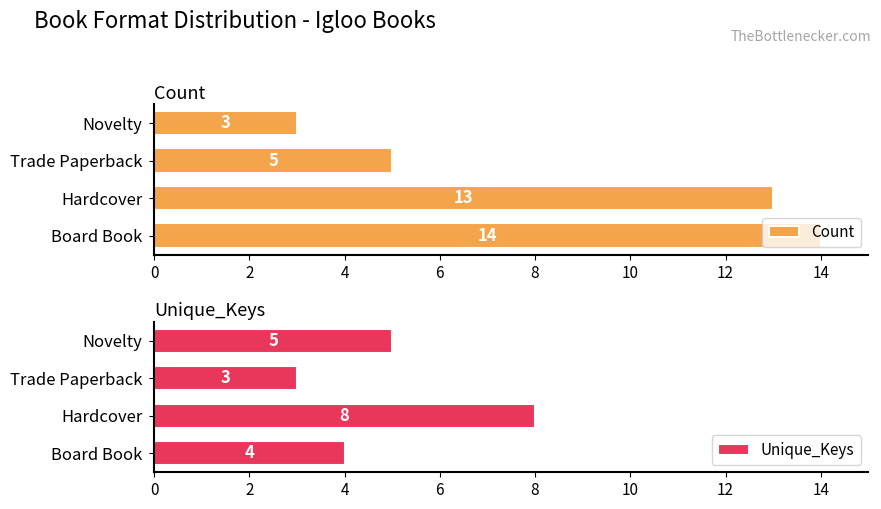

How many values in the Count series exceed 13?

1